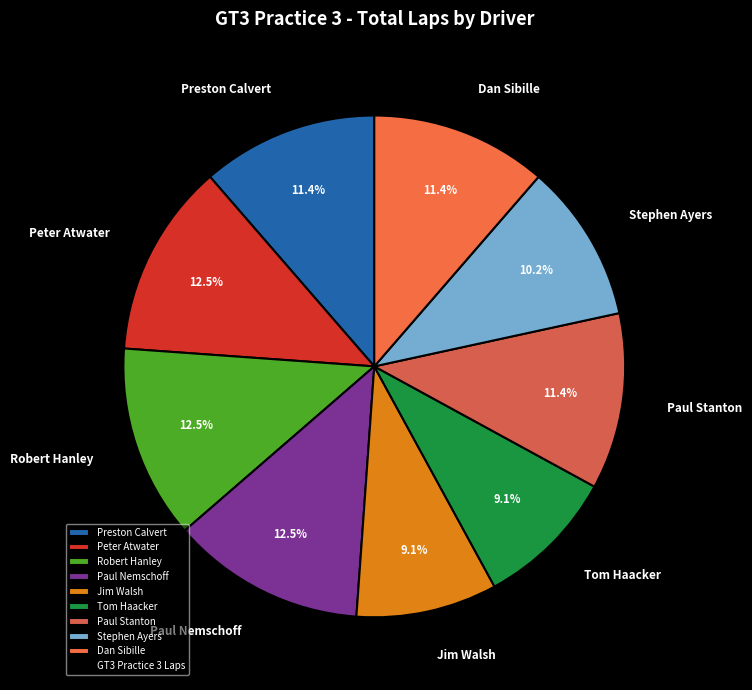

Approximately how many times larger is the value at Preston Calvert compared to Robert Hanley?

0.9